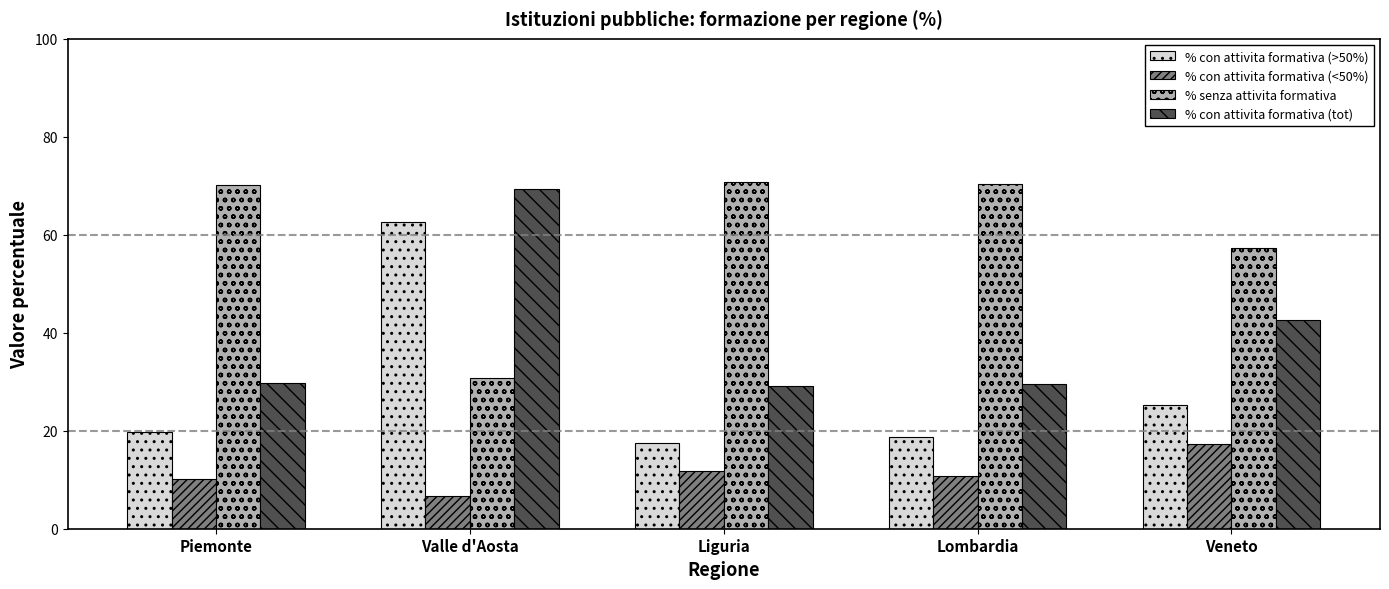

Read the % con attivita formativa (tot) value at Liguria.

29.2